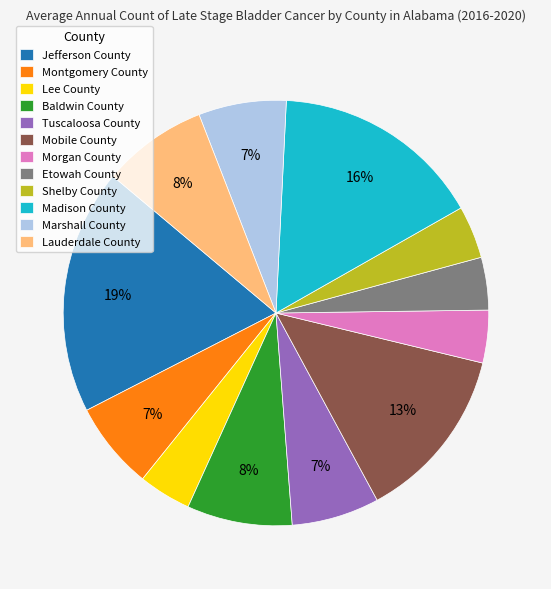

Which slice is the largest?

Jefferson County